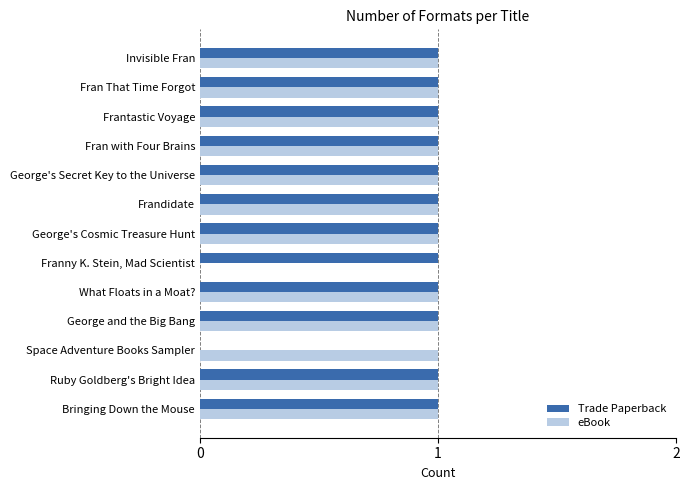

How many categories are shown in the chart?

13